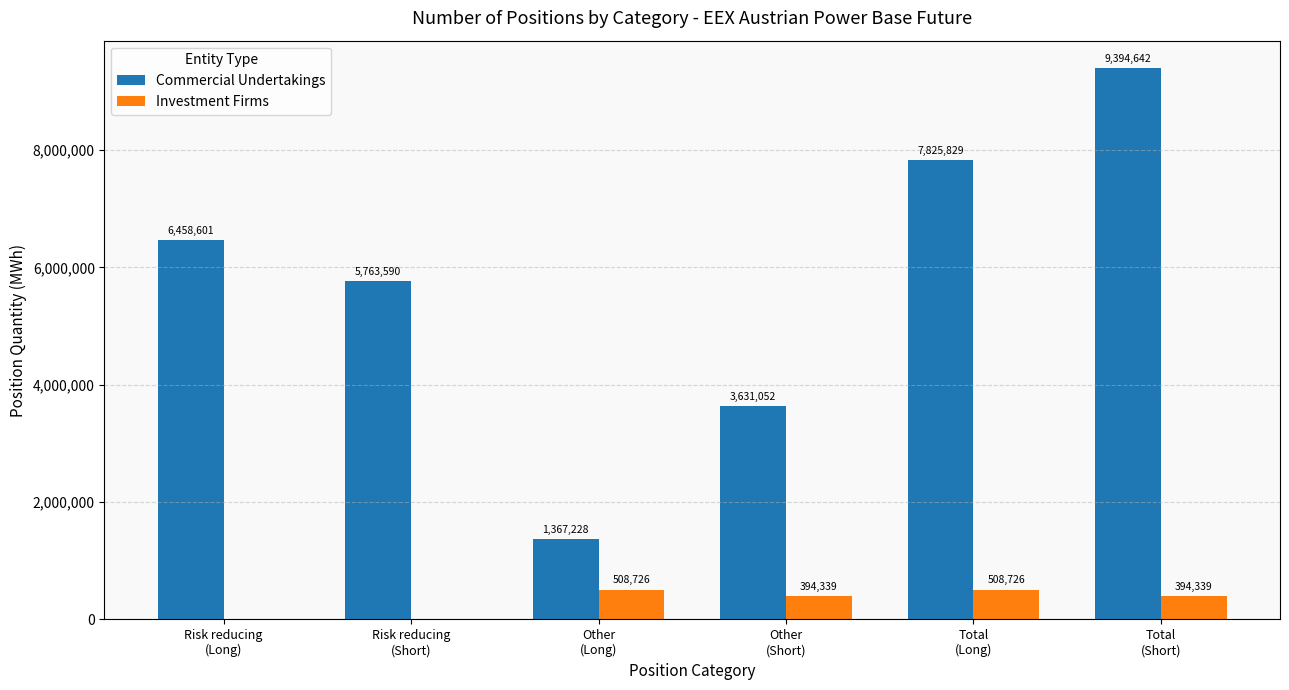

Is the value of Commercial Undertakings at Total
(Short) greater than the value of Investment Firms at Risk reducing
(Long)?

Yes